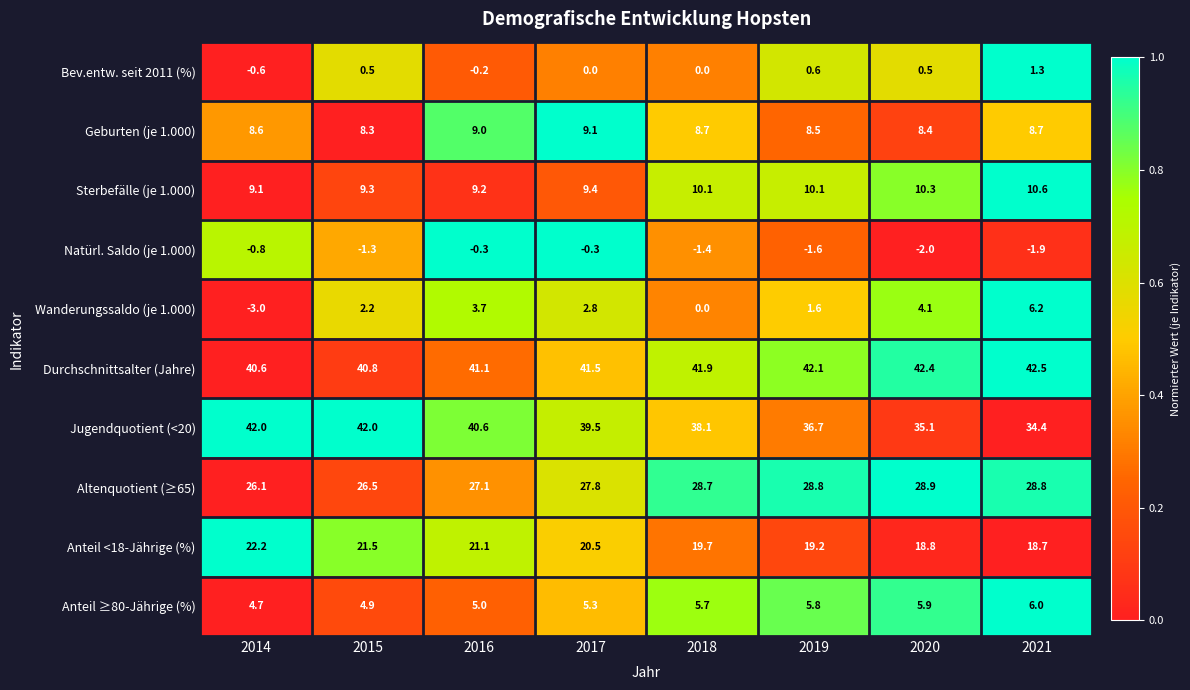

Which series has the widest spread of values?

Wanderungssaldo (je 1.000)